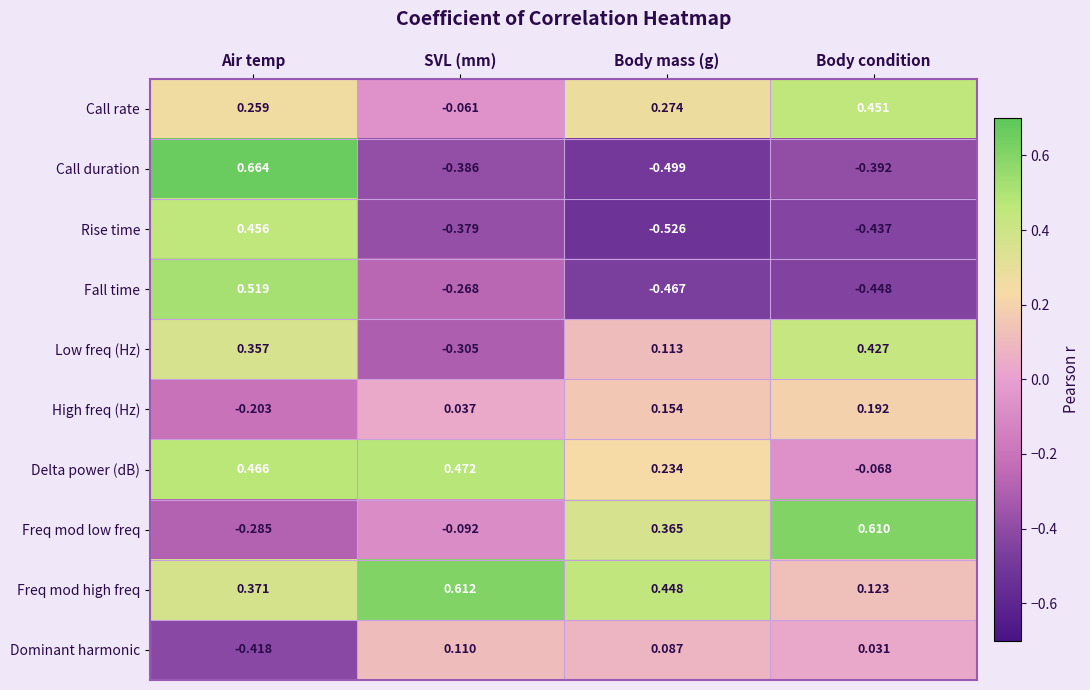

Where is Call duration nearest to the value 0?

SVL (mm)